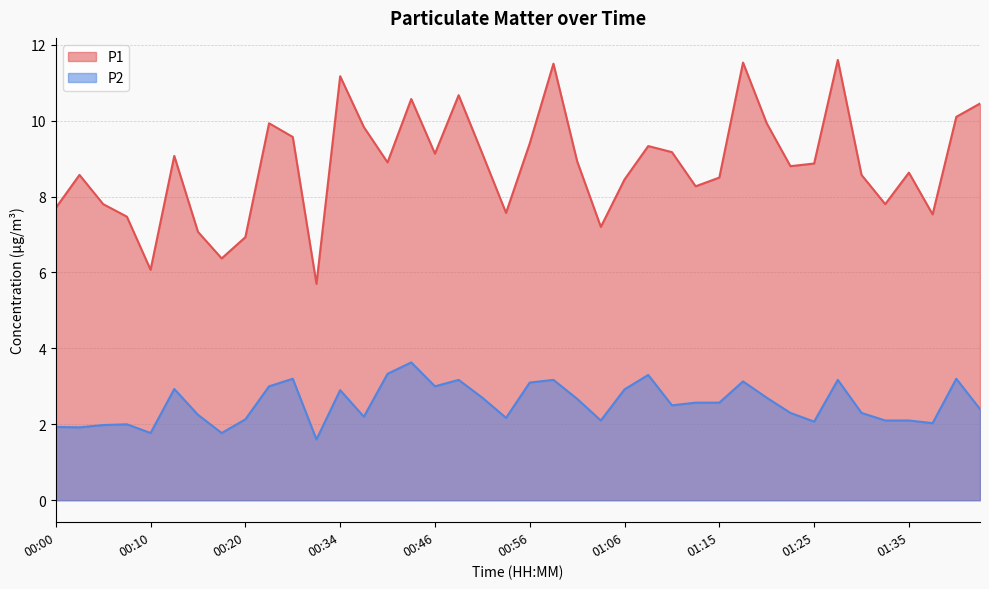

How many distinct data groups are displayed?

2